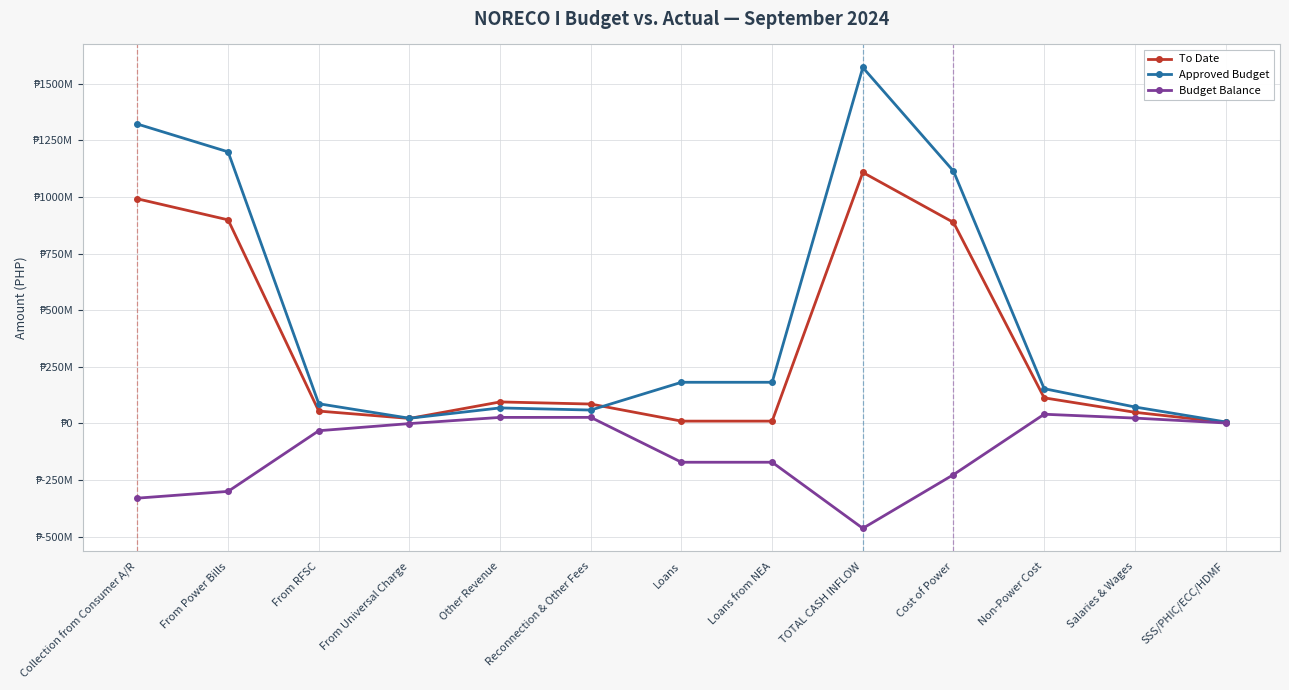

What position from the right is Loans from NEA?

6